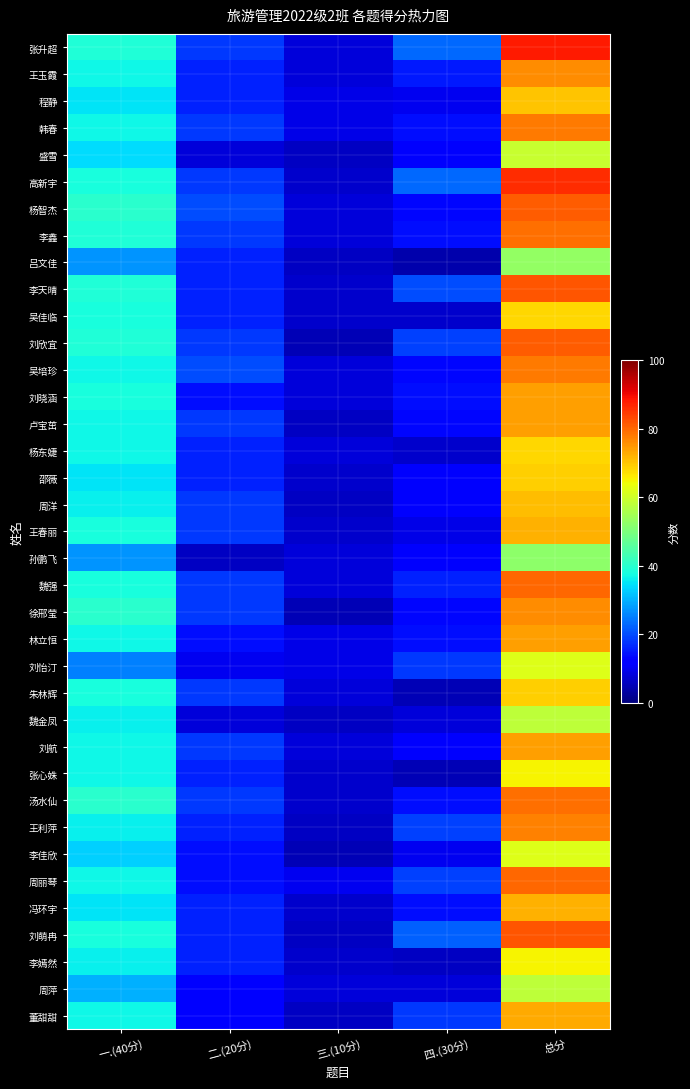

Reading left to right, transcribe all the data shown in this chart.

张升超: 一.(40分)=39	二.(20分)=18	三.(10分)=8	四.(30分)=23	总分=88
王玉霞: 一.(40分)=37	二.(20分)=16	三.(10分)=8	四.(30分)=15	总分=76
程静: 一.(40分)=35	二.(20分)=16	三.(10分)=9	四.(30分)=10	总分=70
韩春: 一.(40分)=37	二.(20分)=18	三.(10分)=9	四.(30分)=14	总分=78
盛雪: 一.(40分)=34	二.(20分)=8	三.(10分)=6	四.(30分)=11	总分=59
高新宇: 一.(40分)=38	二.(20分)=18	三.(10分)=7	四.(30分)=23	总分=86
杨智杰: 一.(40分)=40	二.(20分)=20	三.(10分)=8	四.(30分)=13	总分=81
李鑫: 一.(40分)=39	二.(20分)=18	三.(10分)=8	四.(30分)=14	总分=79
吕文佳: 一.(40分)=27	二.(20分)=16	三.(10分)=6	四.(30分)=4	总分=53
李天晴: 一.(40分)=39	二.(20分)=16	三.(10分)=7	四.(30分)=20	总分=82
吴佳临: 一.(40分)=38	二.(20分)=16	三.(10分)=7	四.(30分)=7	总分=68
刘欣宜: 一.(40分)=39	二.(20分)=18	三.(10分)=5	四.(30分)=19	总分=81
吴培珍: 一.(40分)=37	二.(20分)=20	三.(10分)=8	四.(30分)=13	总分=78
刘晓涵: 一.(40分)=38	二.(20分)=14	三.(10分)=8	四.(30分)=14	总分=74
卢宝茁: 一.(40分)=37	二.(20分)=18	三.(10分)=6	四.(30分)=13	总分=74
杨东婕: 一.(40分)=37	二.(20分)=16	三.(10分)=8	四.(30分)=7	总分=68
邵薇: 一.(40分)=35	二.(20分)=16	三.(10分)=7	四.(30分)=11	总分=69
周洋: 一.(40分)=36	二.(20分)=18	三.(10分)=6	四.(30分)=11	总分=71
王春丽: 一.(40分)=38	二.(20分)=18	三.(10分)=7	四.(30分)=9	总分=72
孙鹏飞: 一.(40分)=27	二.(20分)=6	三.(10分)=8	四.(30分)=11	总分=52
魏强: 一.(40分)=38	二.(20分)=18	三.(10分)=8	四.(30分)=16	总分=80
徐邢莹: 一.(40分)=40	二.(20分)=18	三.(10分)=5	四.(30分)=13	总分=76
林立恒: 一.(40分)=37	二.(20分)=14	三.(10分)=9	四.(30分)=14	总分=74
刘怡汀: 一.(40分)=25	二.(20分)=10	三.(10分)=9	四.(30分)=18	总分=62
朱林辉: 一.(40分)=38	二.(20分)=18	三.(10分)=8	四.(30分)=5	总分=69
魏金凤: 一.(40分)=36	二.(20分)=8	三.(10分)=6	四.(30分)=8	总分=58
刘航: 一.(40分)=37	二.(20分)=18	三.(10分)=8	四.(30分)=11	总分=74
张心姝: 一.(40分)=37	二.(20分)=16	三.(10分)=7	四.(30分)=5	总分=65
汤水仙: 一.(40分)=40	二.(20分)=18	三.(10分)=7	四.(30分)=14	总分=79
王利萍: 一.(40分)=36	二.(20分)=16	三.(10分)=6	四.(30分)=19	总分=77
李佳欣: 一.(40分)=33	二.(20分)=14	三.(10分)=5	四.(30分)=10	总分=62
周丽琴: 一.(40分)=37	二.(20分)=14	三.(10分)=10	四.(30分)=19	总分=80
冯环宇: 一.(40分)=35	二.(20分)=16	三.(10分)=7	四.(30分)=14	总分=72
刘萌冉: 一.(40分)=38	二.(20分)=16	三.(10分)=6	四.(30分)=22	总分=82
李嫣然: 一.(40分)=36	二.(20分)=16	三.(10分)=7	四.(30分)=6	总分=65
周萍: 一.(40分)=30	二.(20分)=12	三.(10分)=8	四.(30分)=8	总分=58
董甜甜: 一.(40分)=37	二.(20分)=12	三.(10分)=6	四.(30分)=18	总分=73